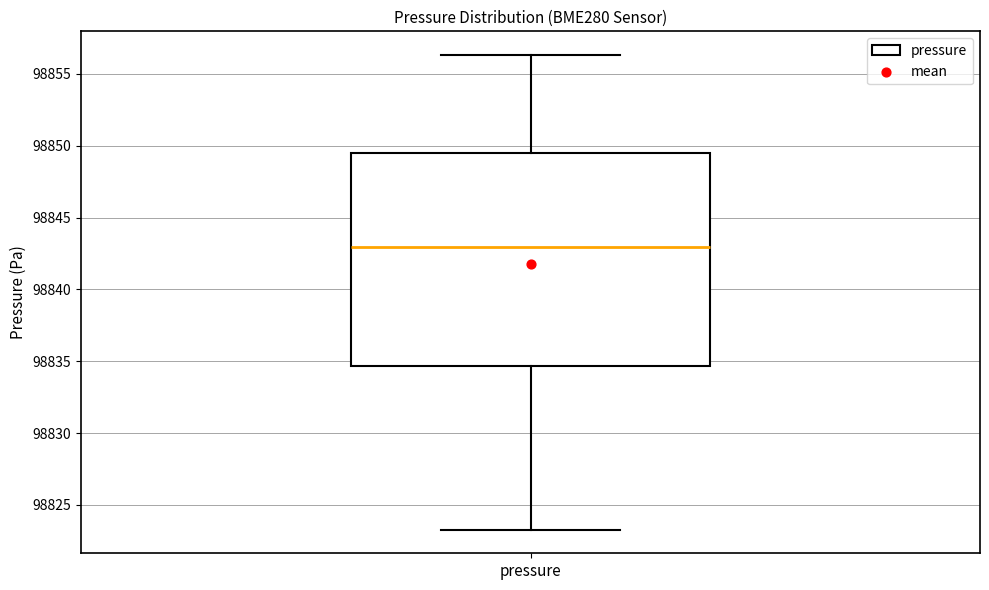

Where is the upper edge of the box for pressure on the y-axis? The values are not printed on the chart, so give them approximately, as read against the axis.

98849.5